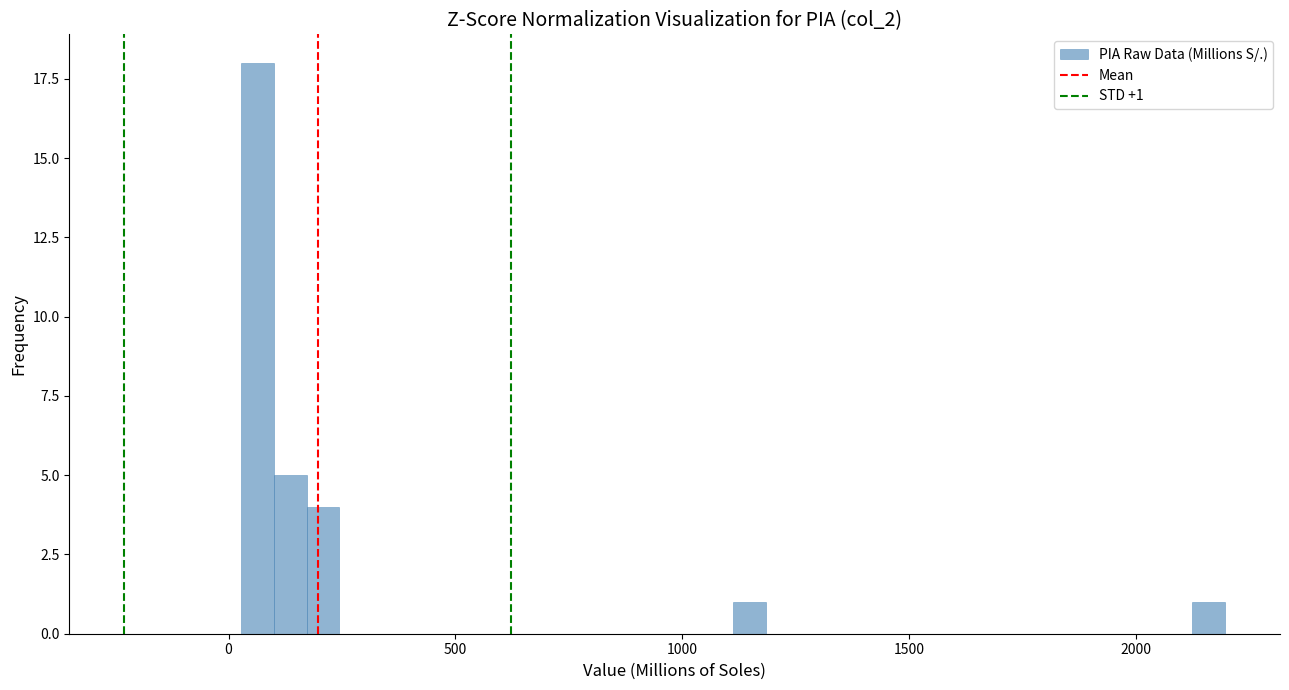

Around what value on the x-axis is the tallest bar? Give the approximate position of its centre, as read against the axis.

50